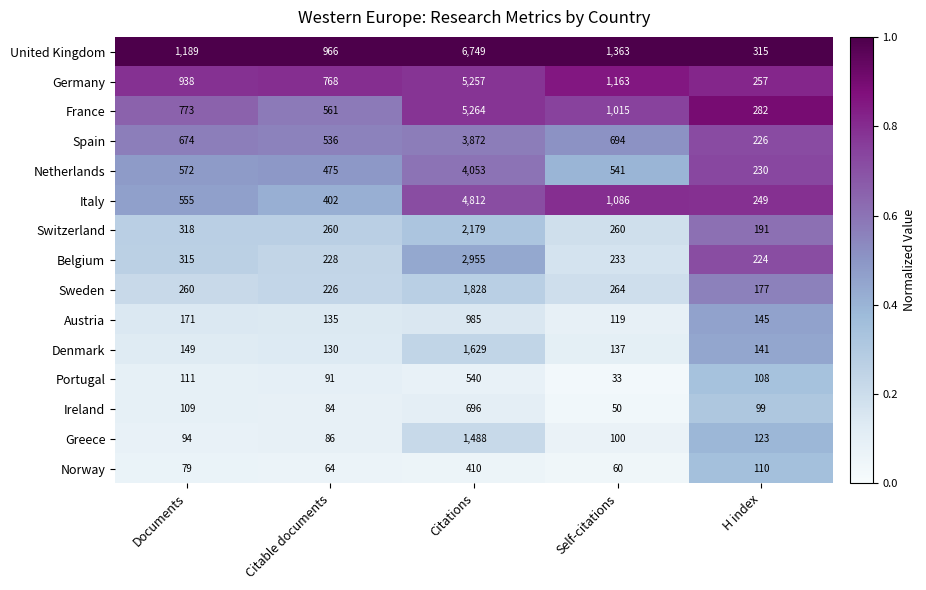

What is the average value of the Norway series?

145